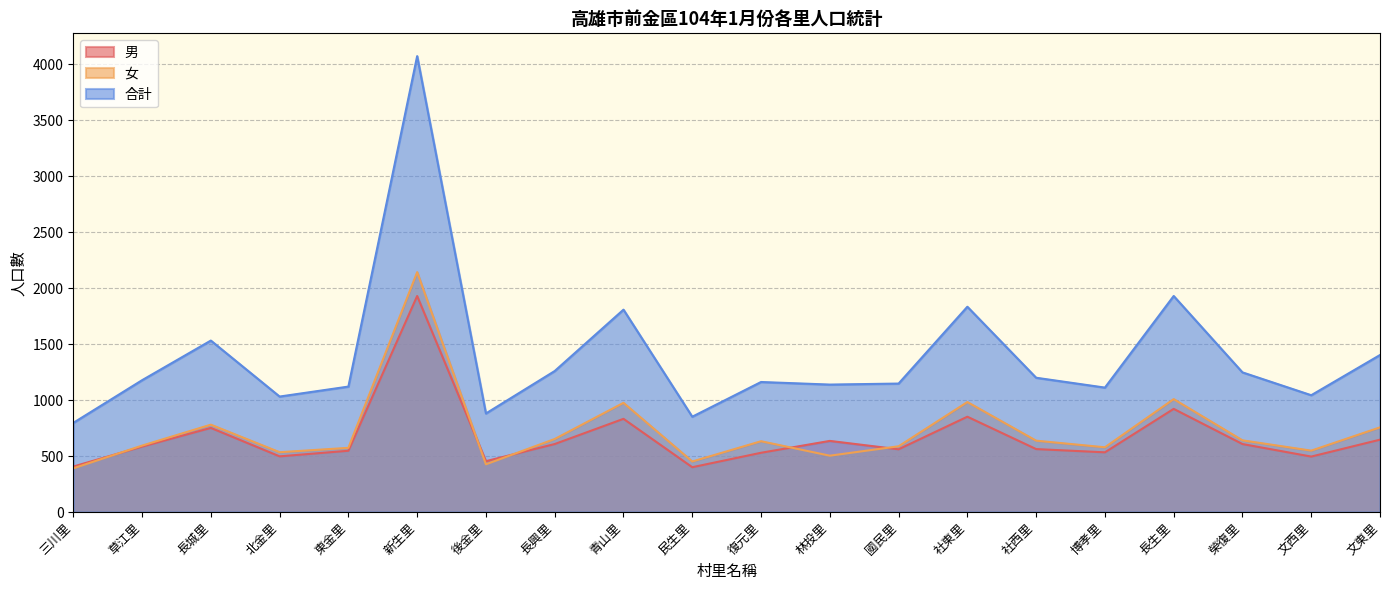

At which category is the sum across all series the highest?

新生里